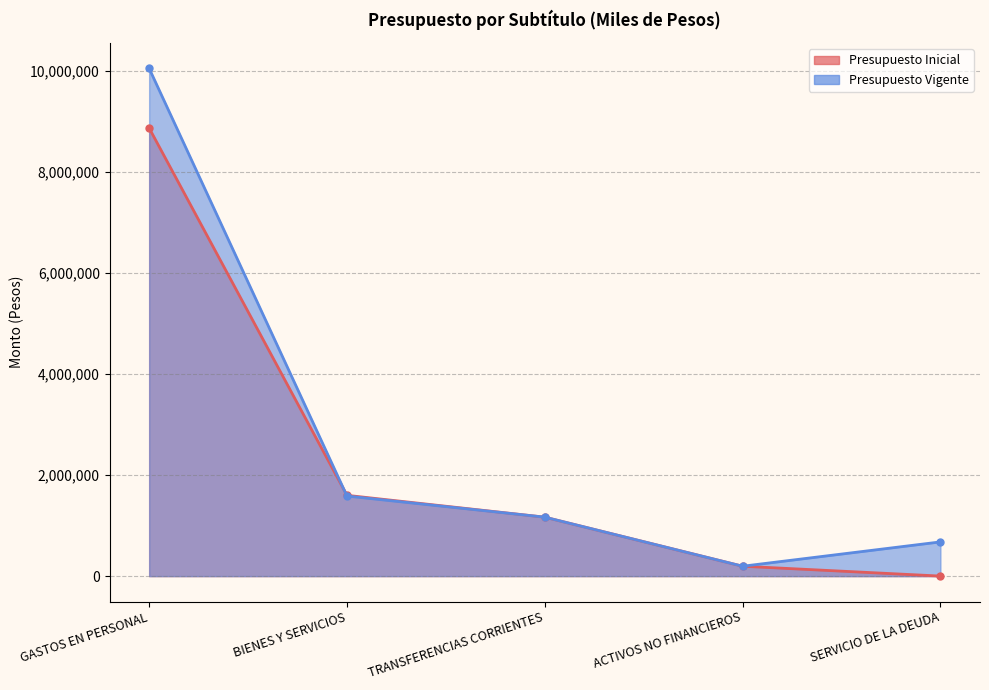

Reading left to right, extract all data points from this chart.

Presupuesto Inicial: 8872875	1600108	1167876	196118	1000
Presupuesto Vigente: 10054306	1586035	1167876	196118	677805